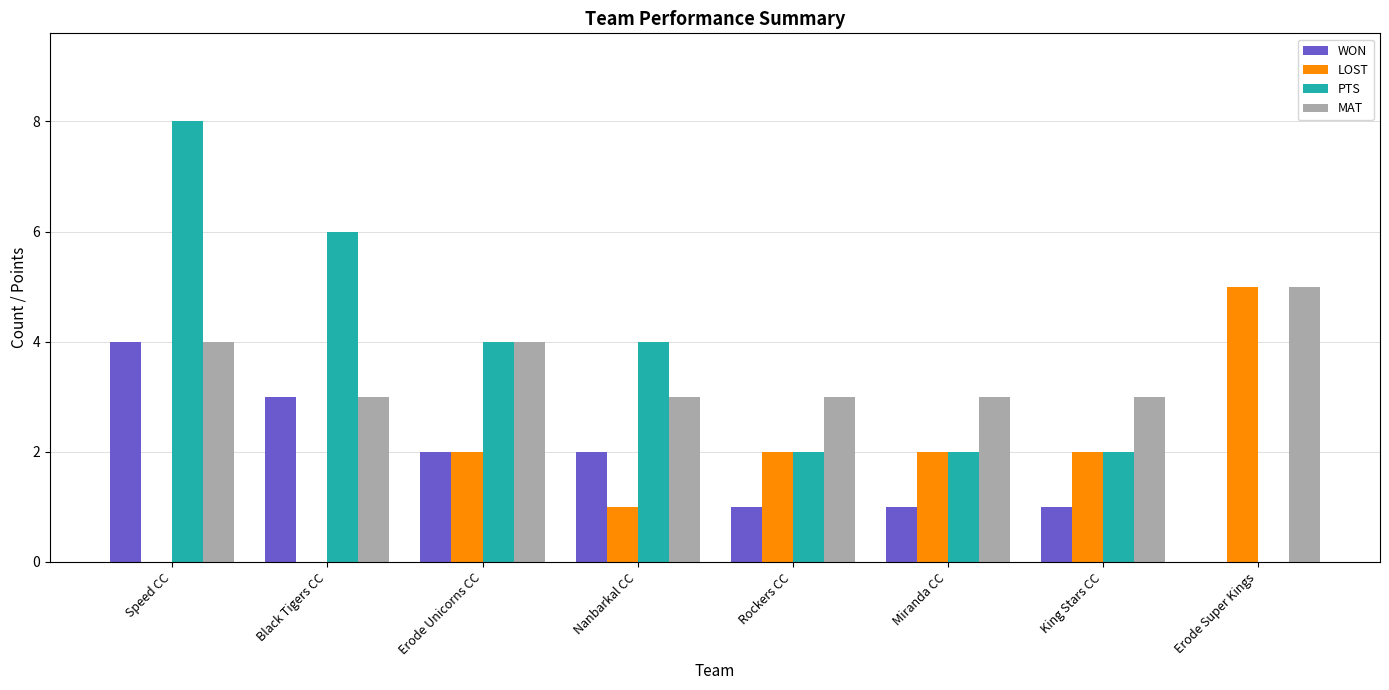

At which label does MAT reach its peak?

Erode Super Kings